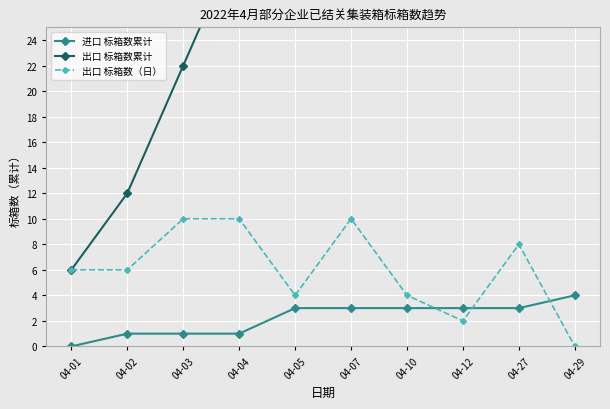

What value does the 进口 标箱数累计 series have at 04-29?

4